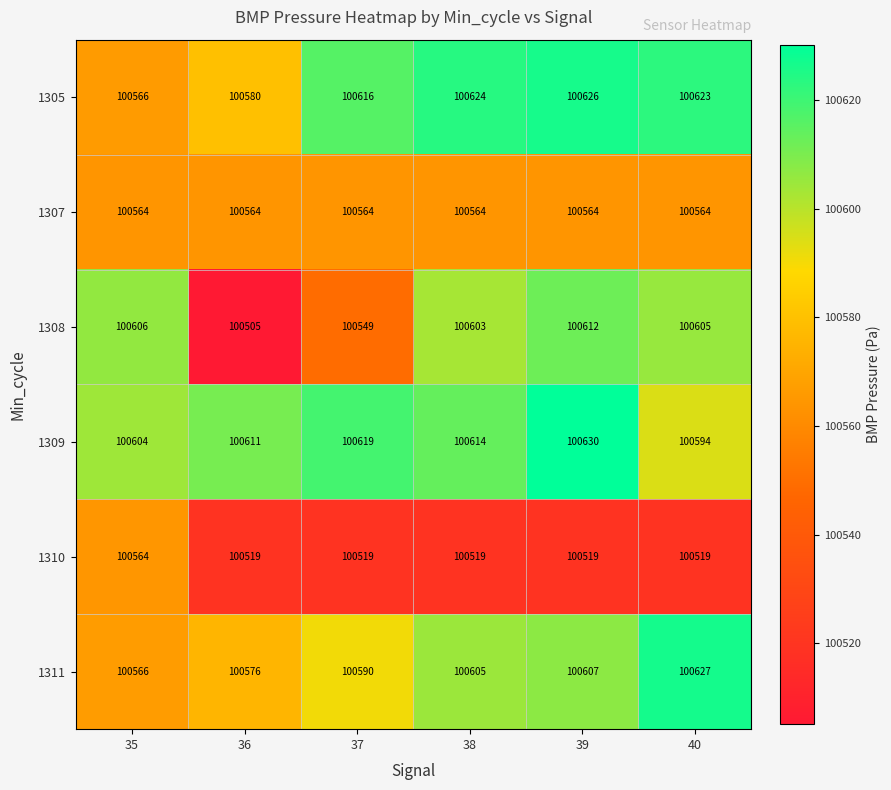

What is the total value across all series at 39?

603558